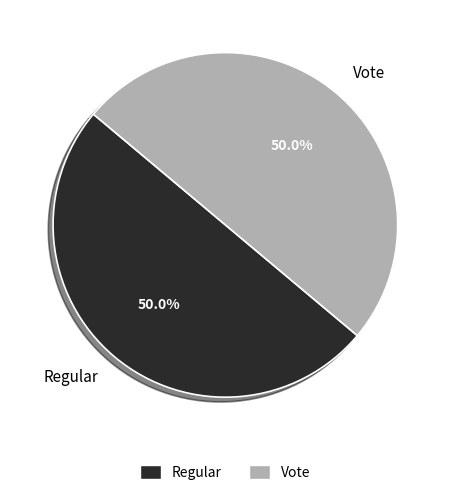

Combined, do Vote and Regular account for over 50%?

Yes